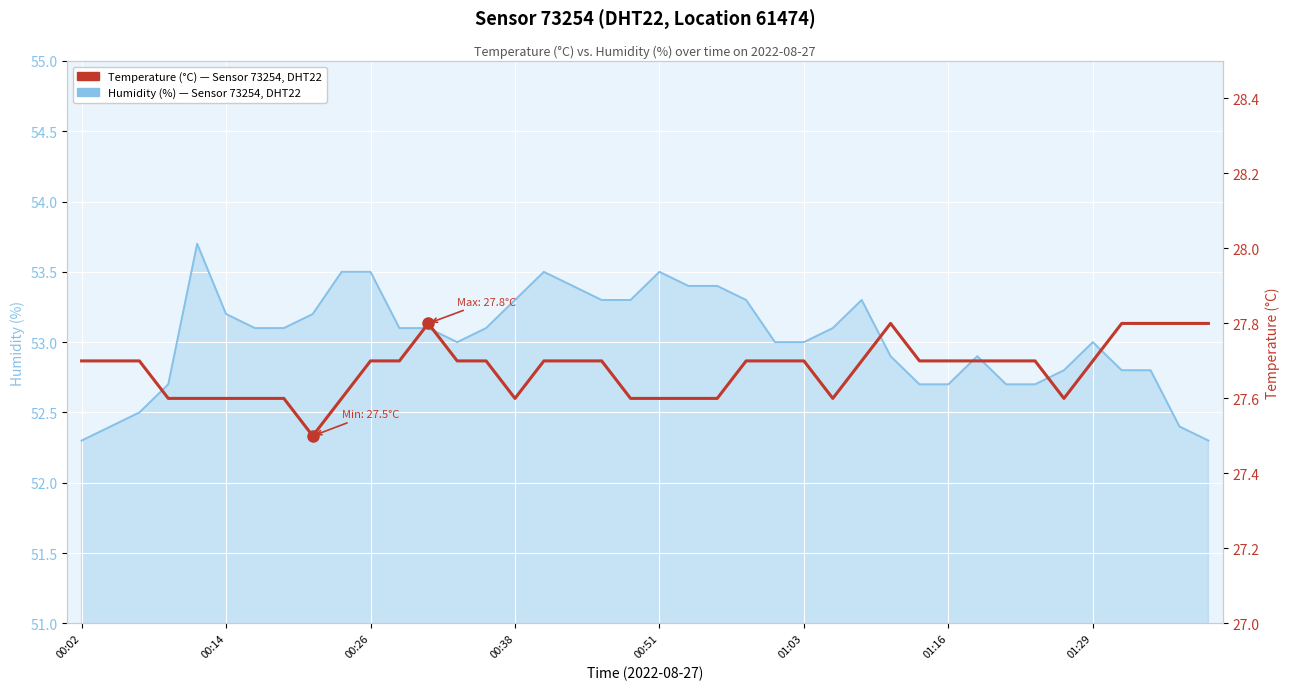

True or false: Temperature (°C) has a value of 27.7 at 11.

True